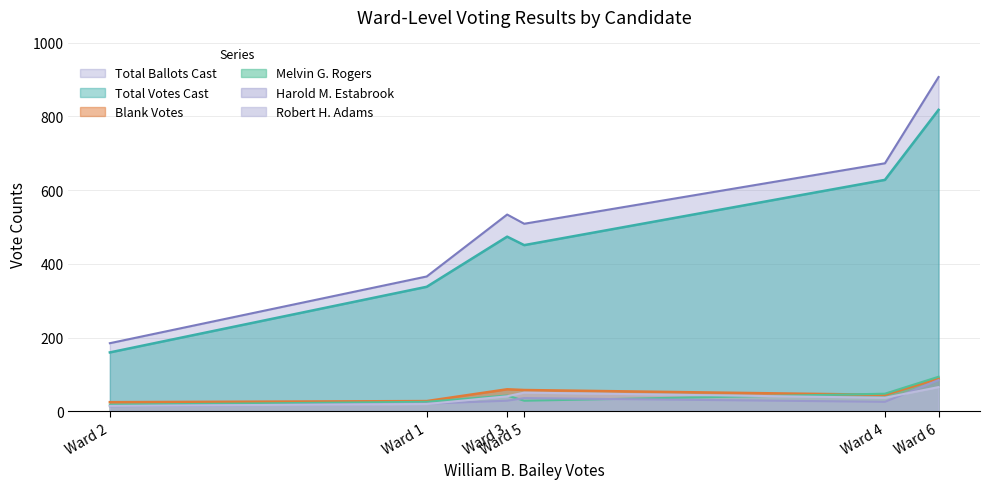

What is the difference between the Blank Votes values at Ward 5 and Ward 1?

30